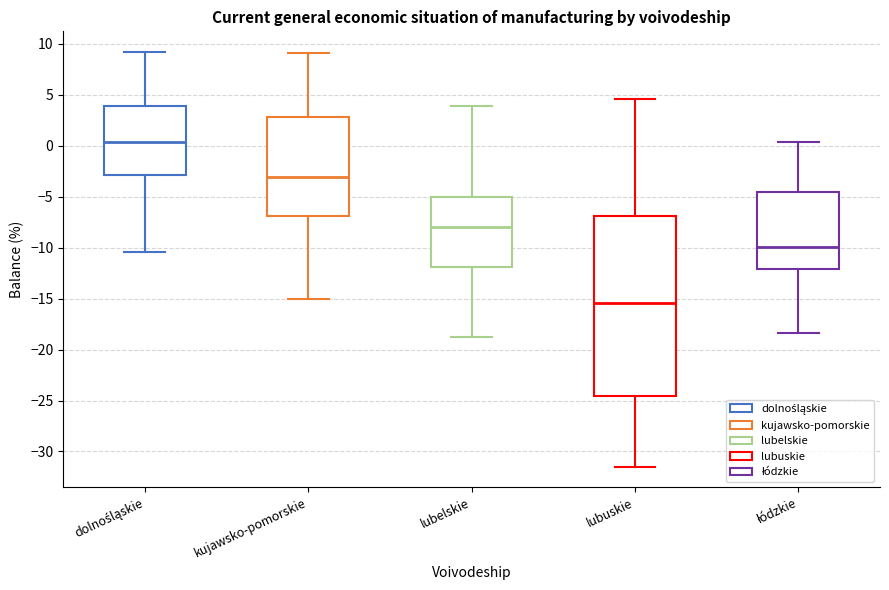

Reading left to right, read every box against the y-axis: the position of its median line, the range the box covers, and the ends of its whiskers. The values are not printed on the chart, so give them approximately, as read against the axis.

dolnośląskie: median 0.5, box -3.0 to 4.0, whiskers -10.5 to 9.0
kujawsko-pomorskie: median -3.0, box -7.0 to 3.0, whiskers -15.0 to 9.0
lubelskie: median -8.0, box -12.0 to -5.0, whiskers -19.0 to 4.0
lubuskie: median -15.5, box -24.5 to -7.0, whiskers -31.5 to 4.5
łódzkie: median -10.0, box -12.0 to -4.5, whiskers -18.5 to 0.5